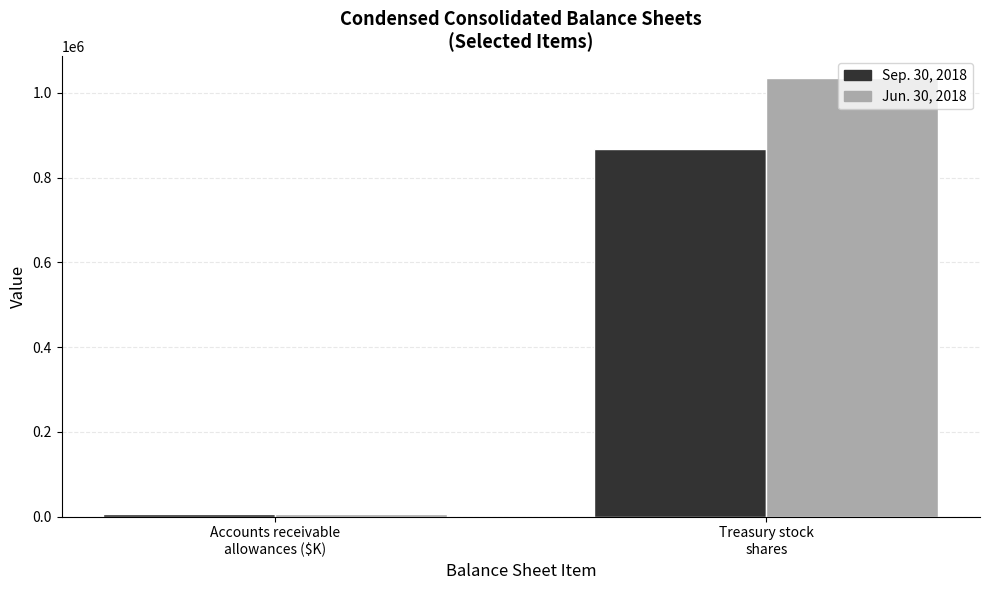

Rank the series by their maximum value, from highest to lowest.

Jun. 30, 2018, Sep. 30, 2018